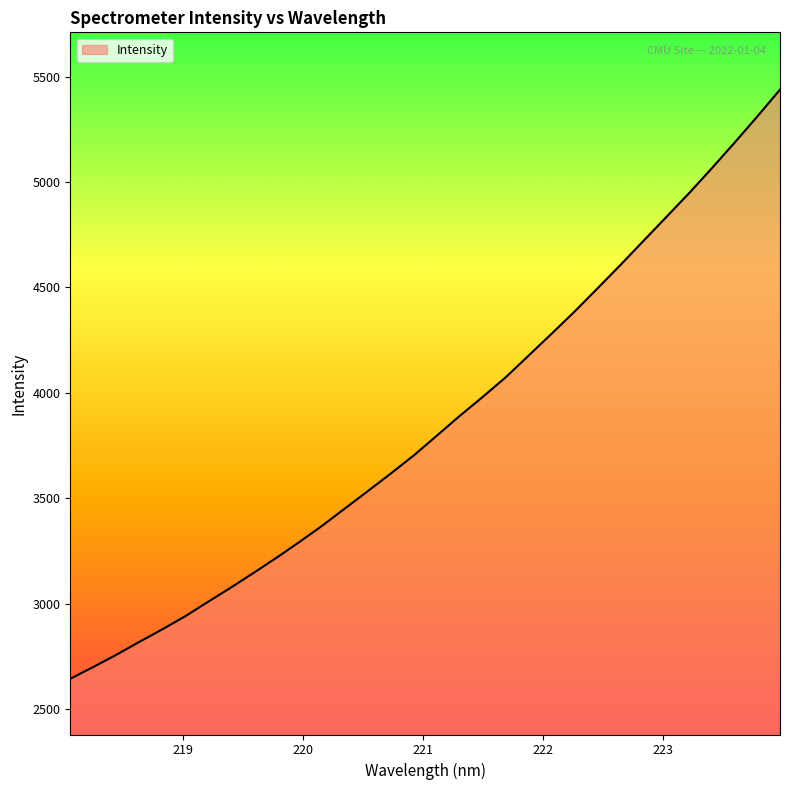

What is the minimum value shown in the chart?

2643.9